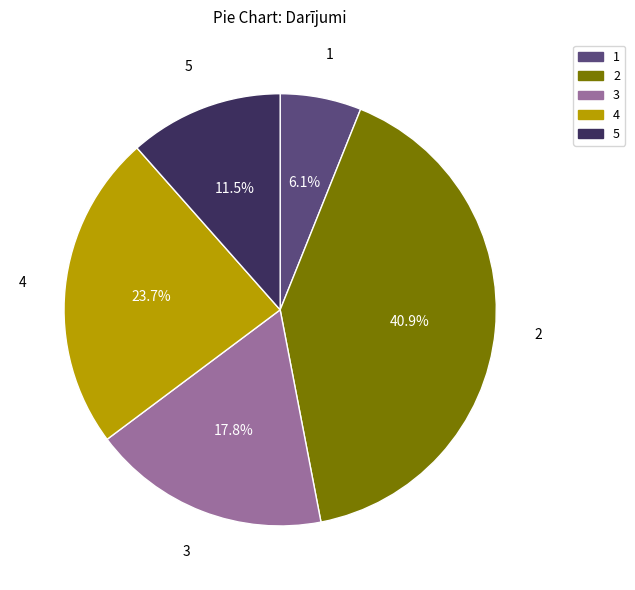

Does any single category account for the majority?

No